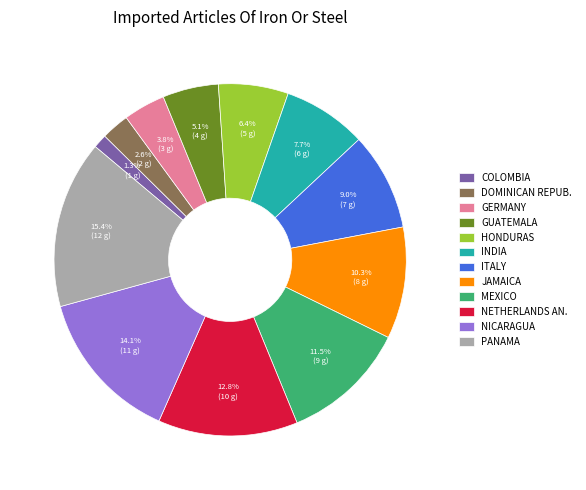

Which category has the biggest portion of the pie?

PANAMA